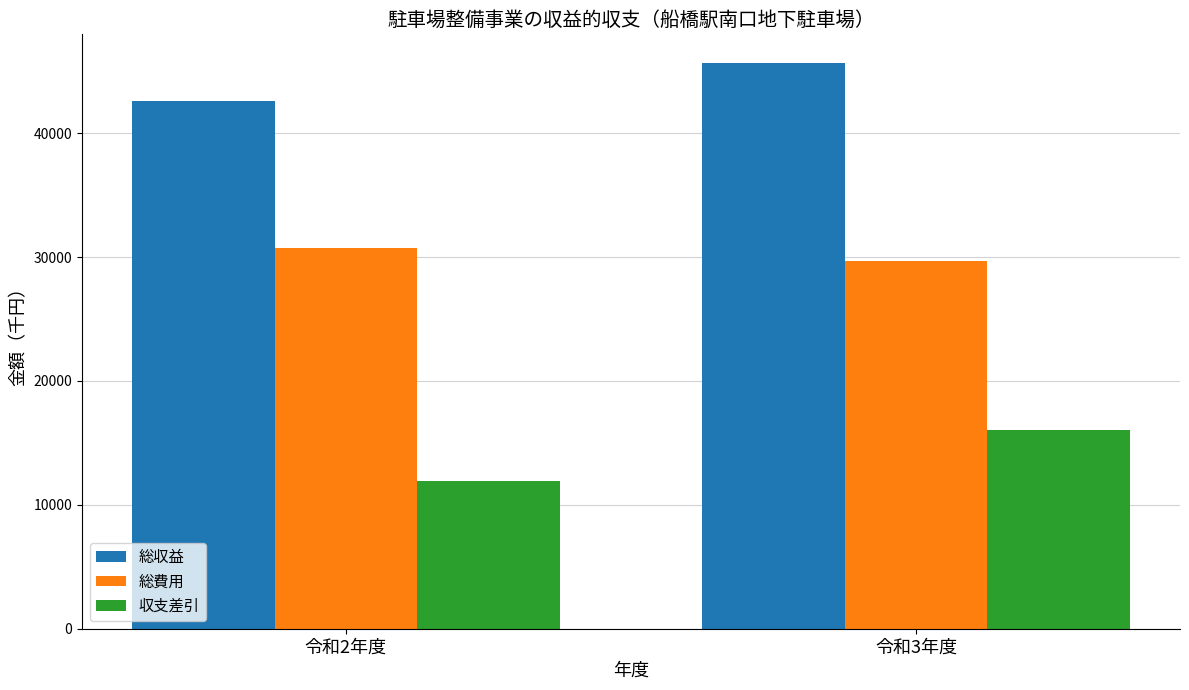

What is the total value across all series at 令和2年度?

85244